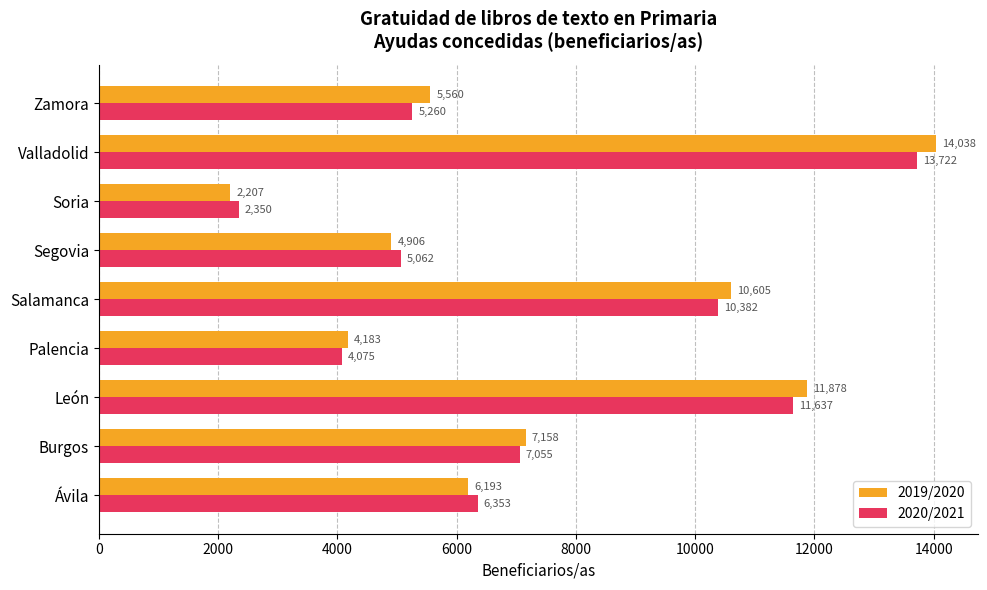

Where is 2020/2021 nearest to the value 8036?

Burgos